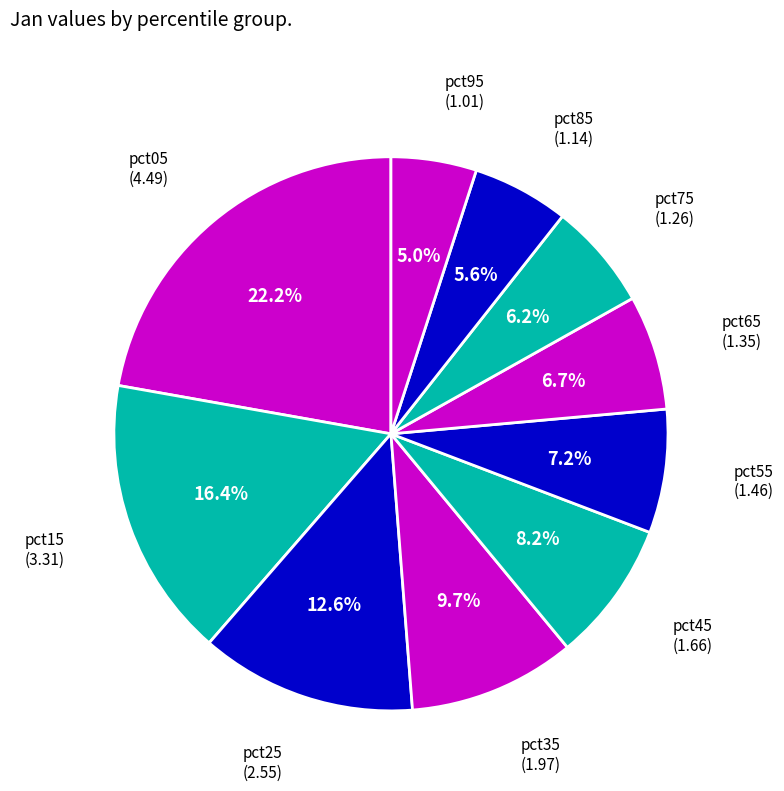

Count the number of slices in the pie.

10